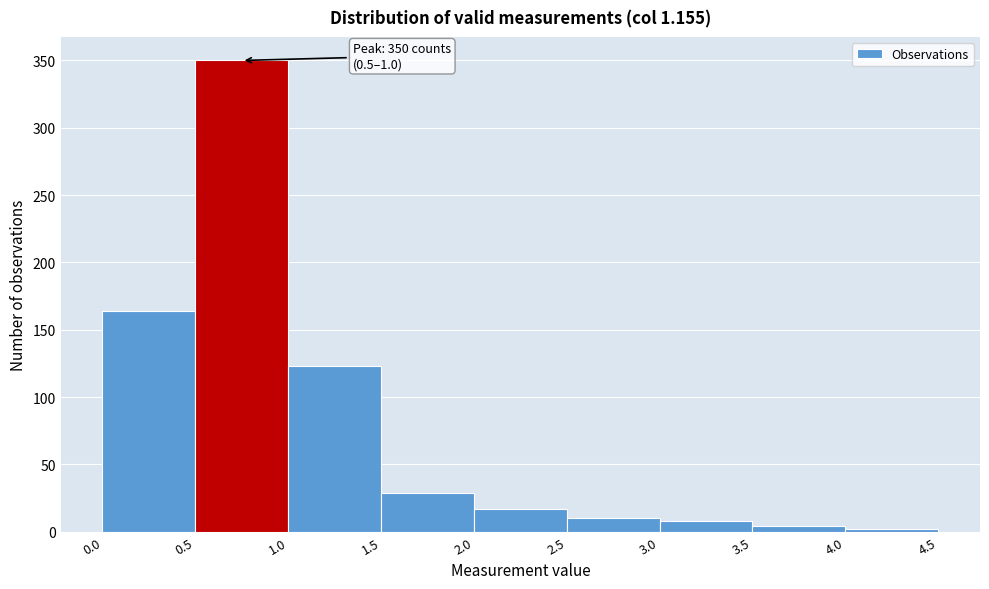

Over which range of the x-axis is the bar tallest?

0.5 to 1.0